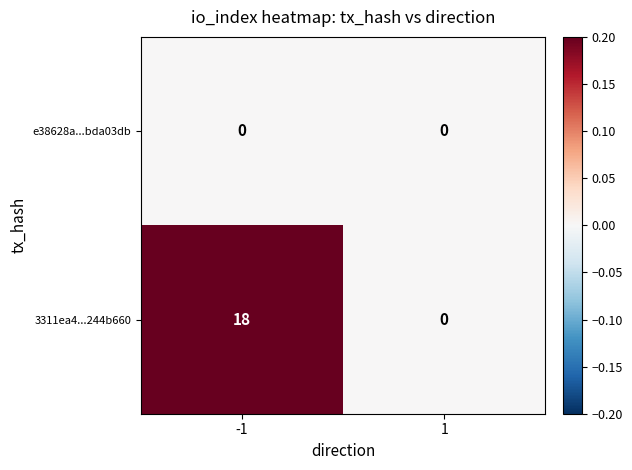

Rank the series by their average value, from lowest to highest.

e38628a...bda03db, 3311ea4...244b660